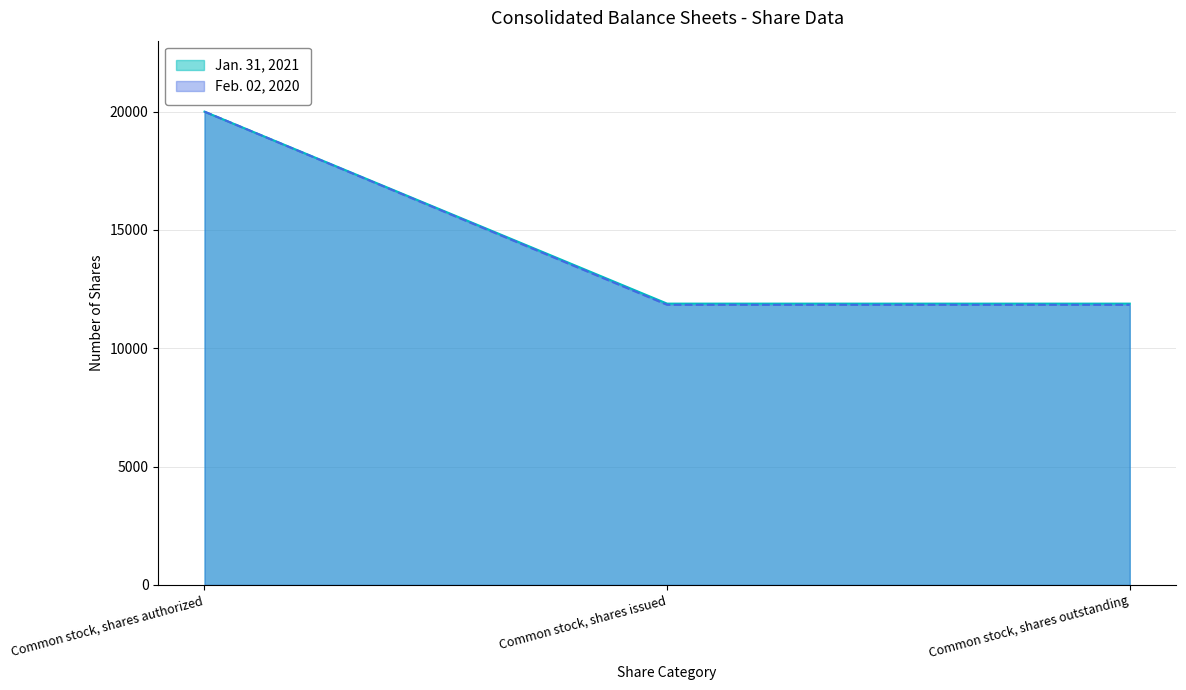

What position from the right is Common stock, shares authorized?

3